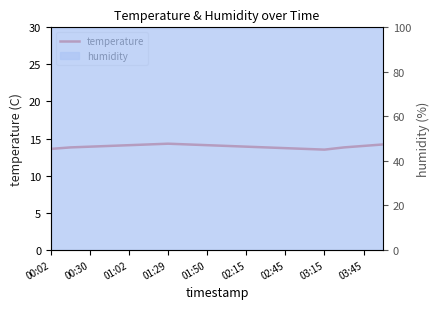

Reading right to left, extract all data points from this chart.

14.2	14.0	13.8	13.5	13.6	13.7	13.8	13.9	14.0	14.1	14.2	14.3	14.2	14.1	14.0	13.9	13.8	13.6